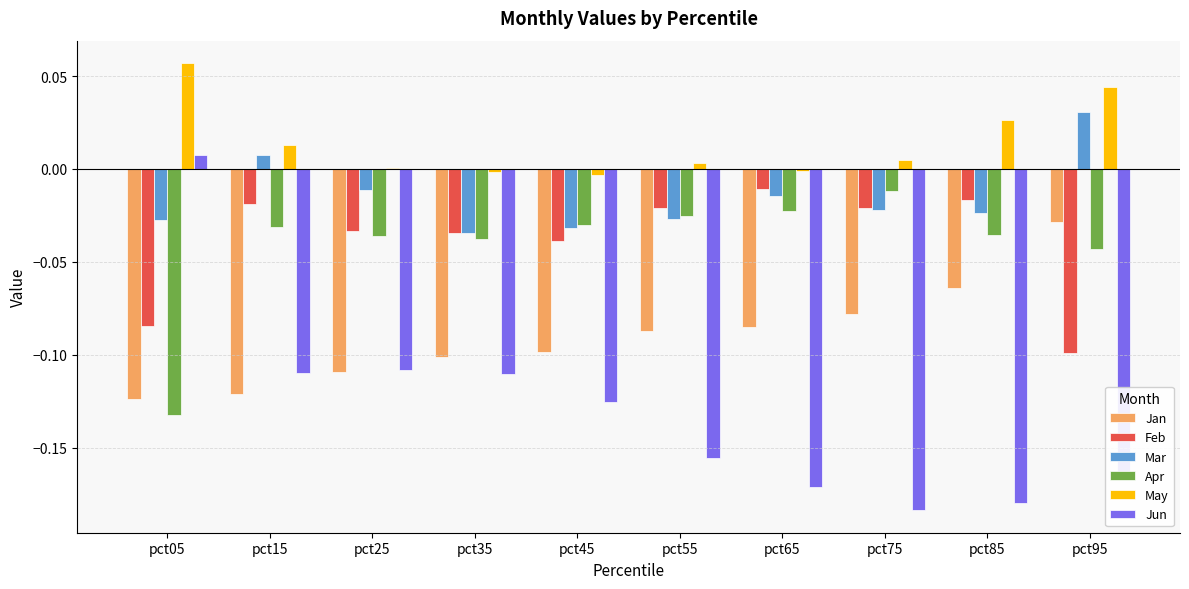

Which category has the highest value in the Apr series?

pct75